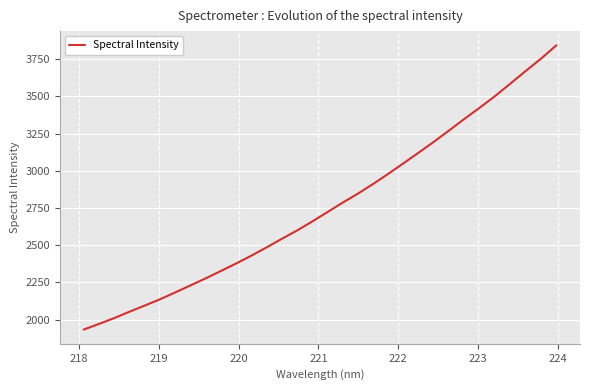

What is the smallest value displayed?

1932.8